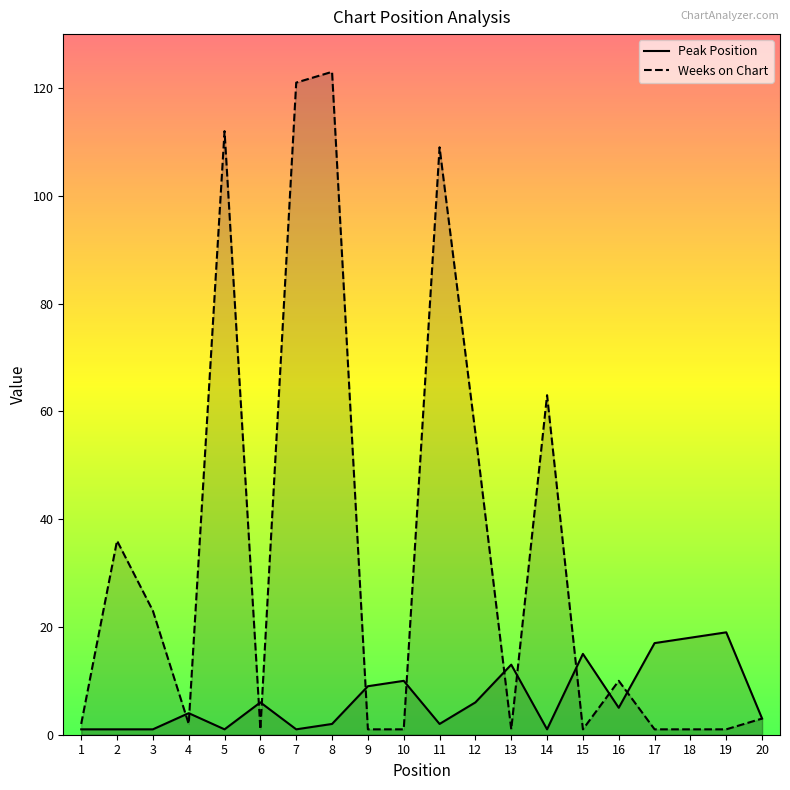

Reading left to right, transcribe all the data shown in this chart.

Peak Position: 1	1	1	4	1	6	1	2	9	10	2	6	13	1	15	5	17	18	19	3
Weeks on Chart: 2	36	23	2	112	1	121	123	1	1	109	56	1	63	1	10	1	1	1	3